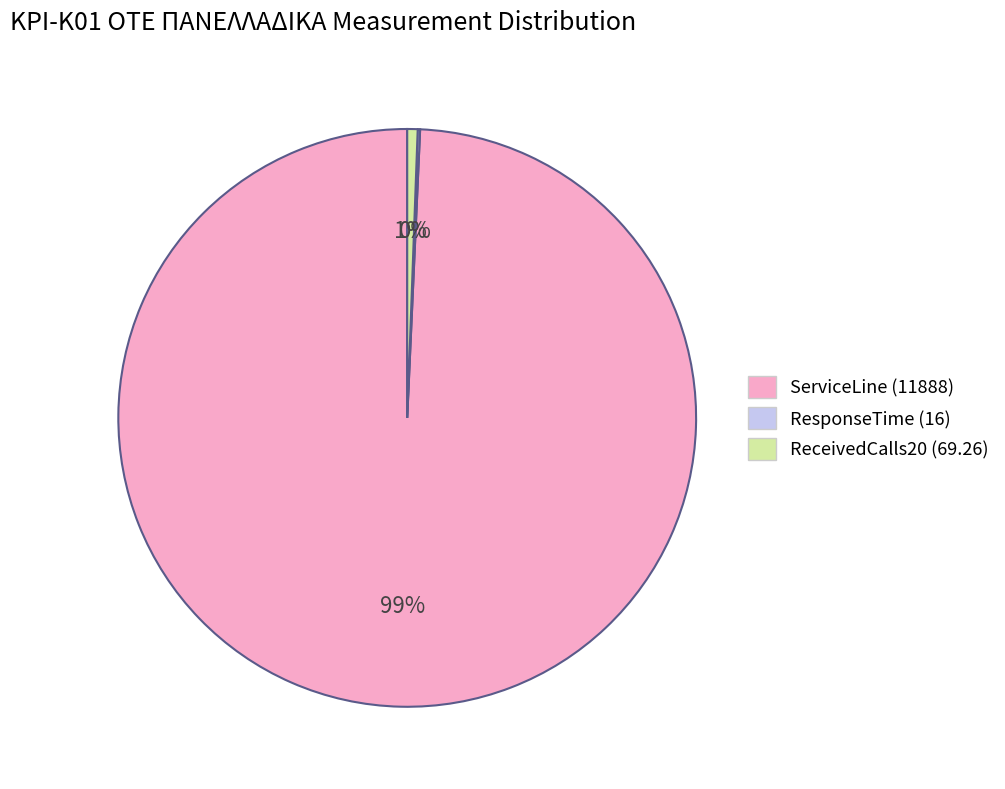

What is the largest slice in the pie chart?

ServiceLine (11888)